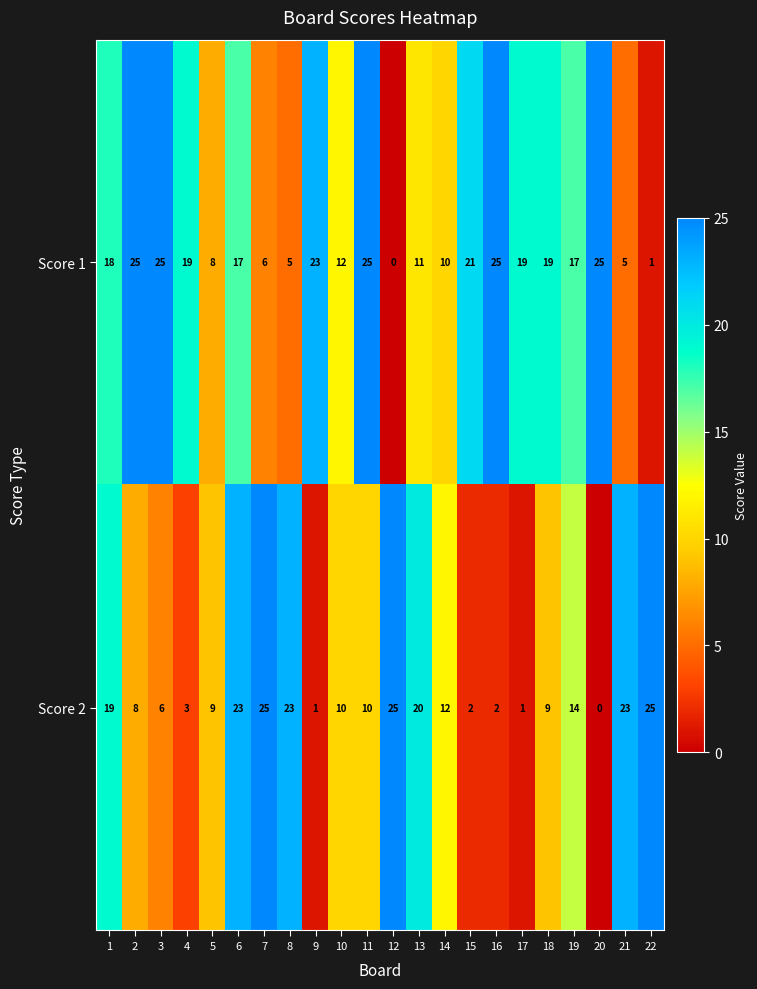

At which category is the sum across all series the highest?

6